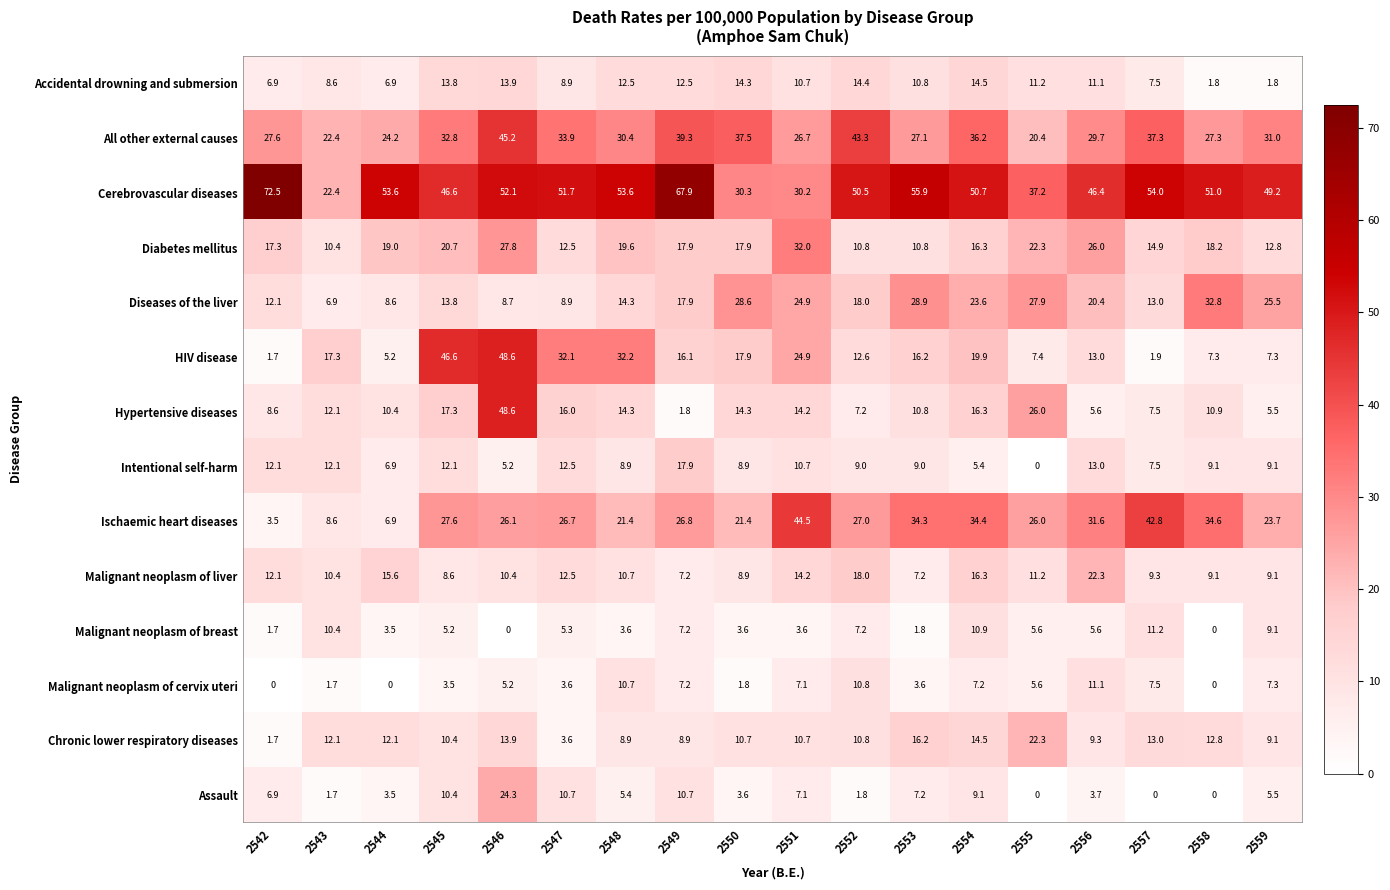

Count the number of data series in this chart.

14